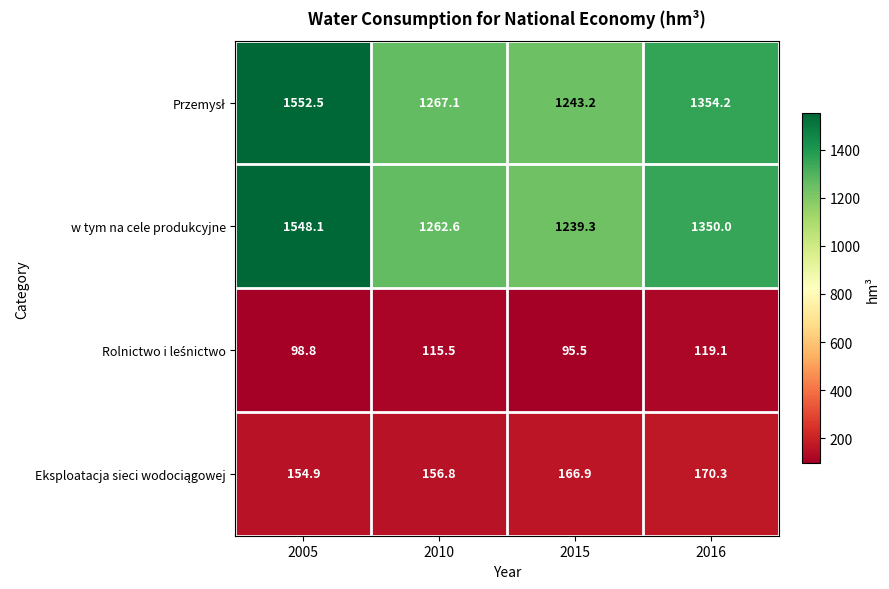

At which category is the sum across all series the highest?

2005